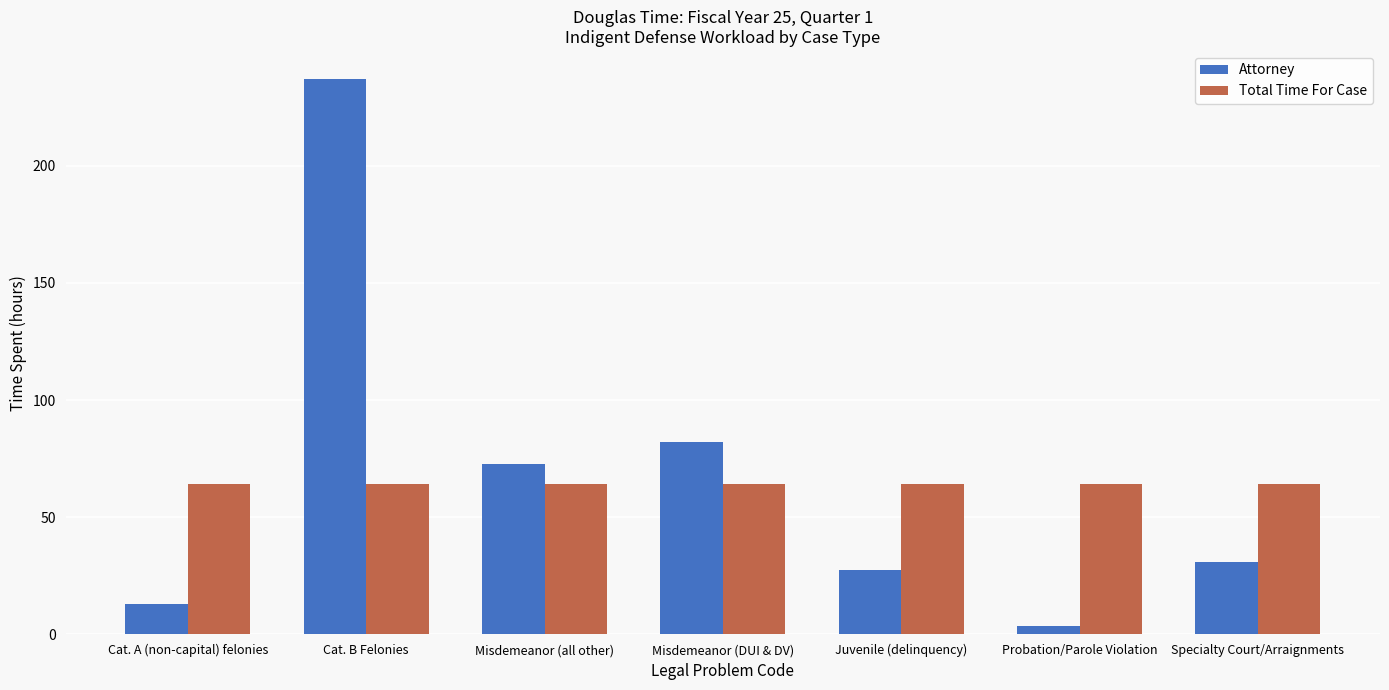

True or false: Total Time For Case has a value of 90.5 at Specialty Court/Arraignments.

False